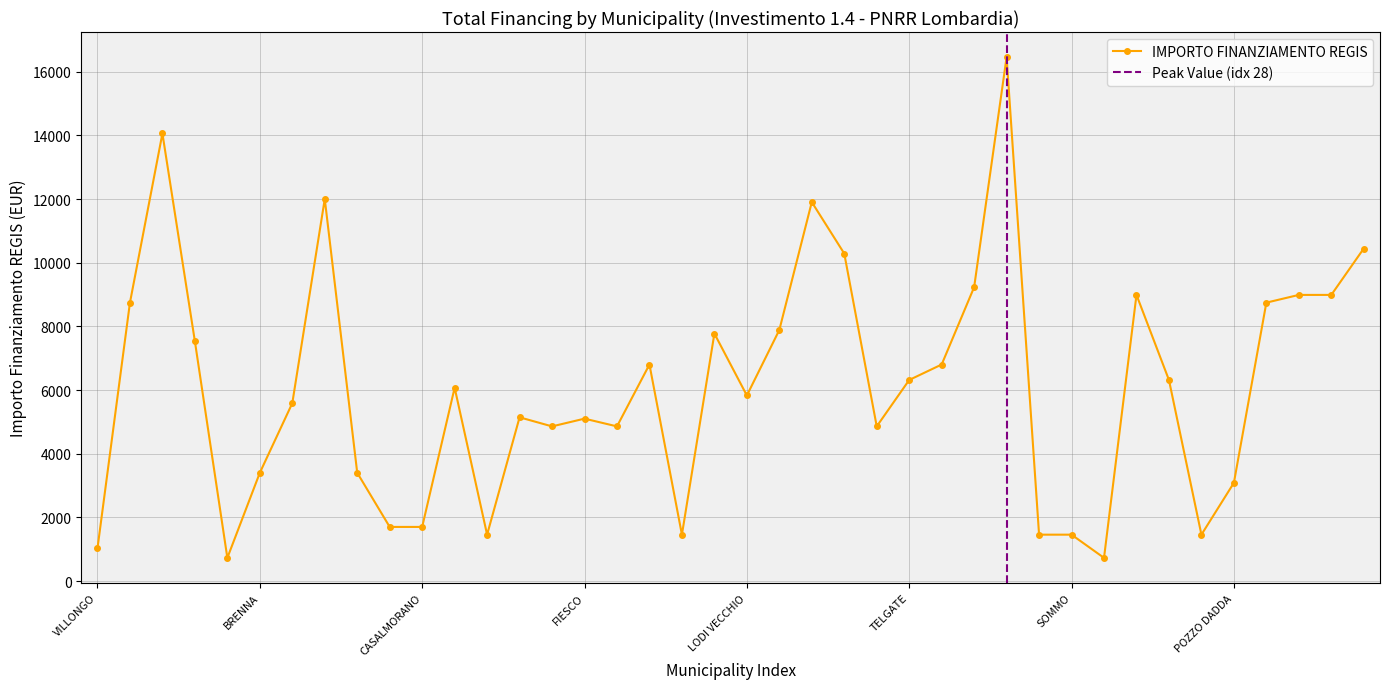

Is this an area chart (filled region under the line)?

No